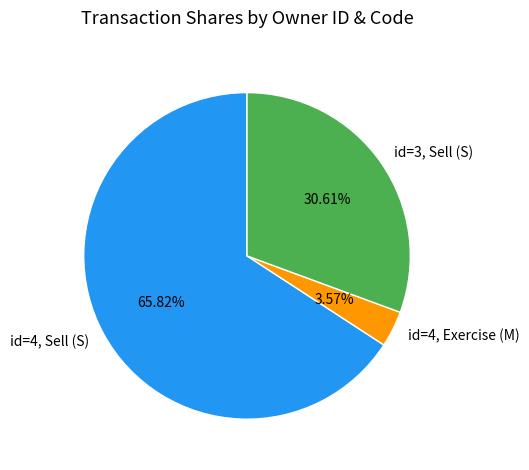

Rank the categories by value from highest to lowest.

id=4, Sell (S), id=3, Sell (S), id=4, Exercise (M)